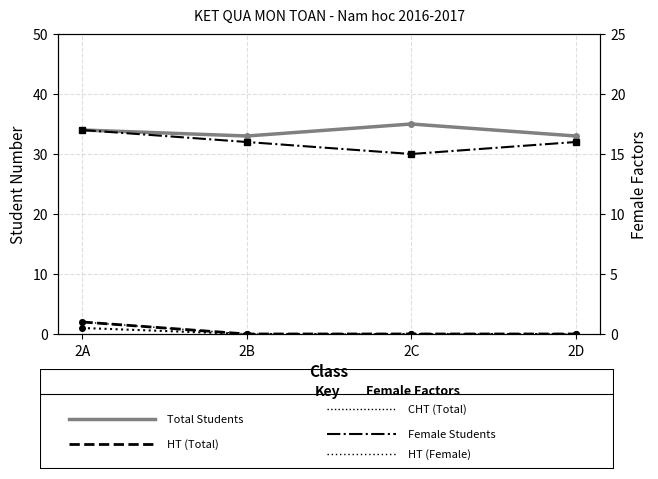

What are all the series names shown in the legend?

Total Students, HT (Total), CHT (Total), Female Students, HT (Female)